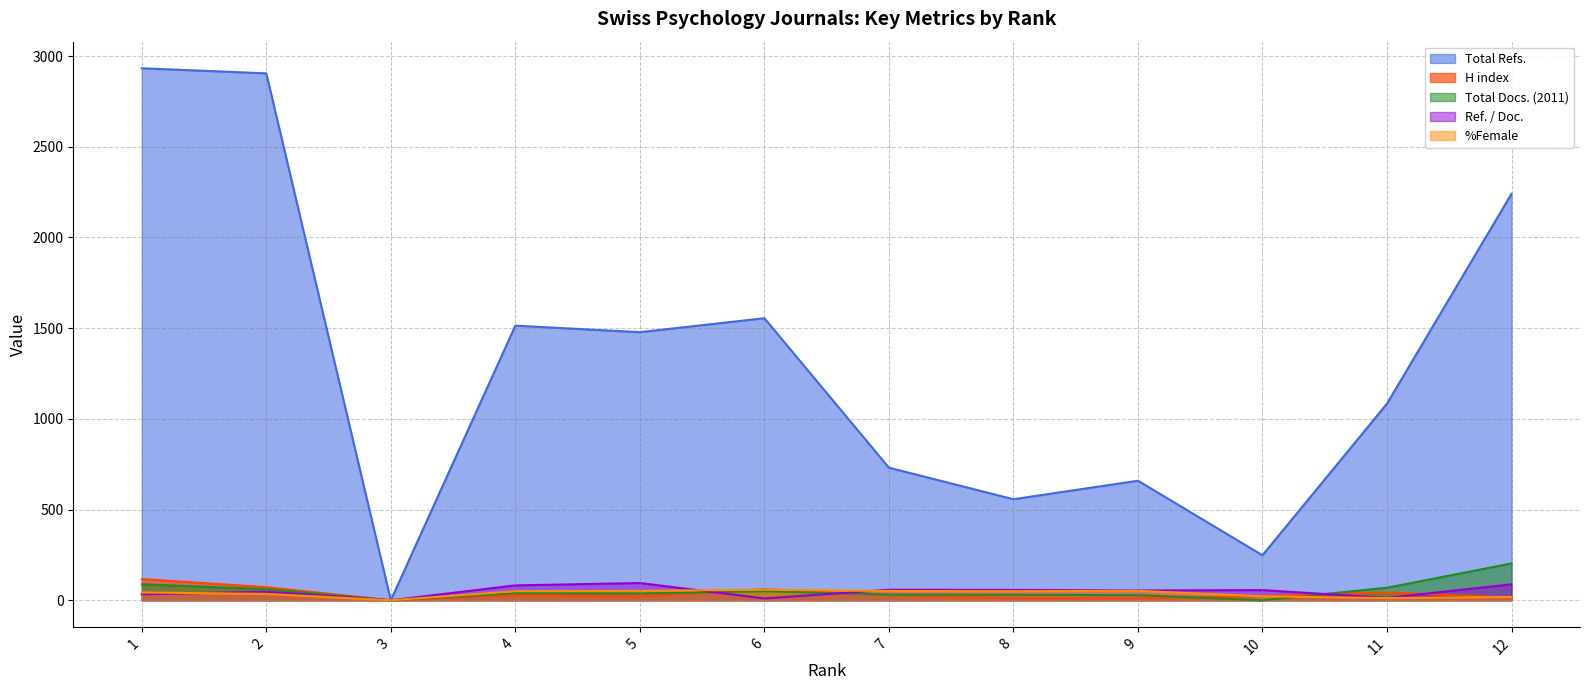

Reading left to right, transcribe all the data shown in this chart.

H index: 1=117	2=72	3=0	4=28	5=21	6=61	7=28	8=11	9=10	10=23	11=43	12=15
Total Docs. (2011): 1=88	2=61	3=0	4=39	5=37	6=50	7=31	8=30	9=28	10=0	11=69	12=203
Total Refs.: 1=2933	2=2905	3=0	4=1514	5=1478	6=1555	7=731	8=557	9=659	10=248	11=1084	12=2241
Ref. / Doc.: 1=33	2=47	3=0	4=82	5=95	6=10	7=58	8=57	9=54	10=56	11=13	12=88
%Female: 1=43	2=35	3=0	4=50	5=52	6=58	7=51	8=50	9=52	10=22	11=12	12=18